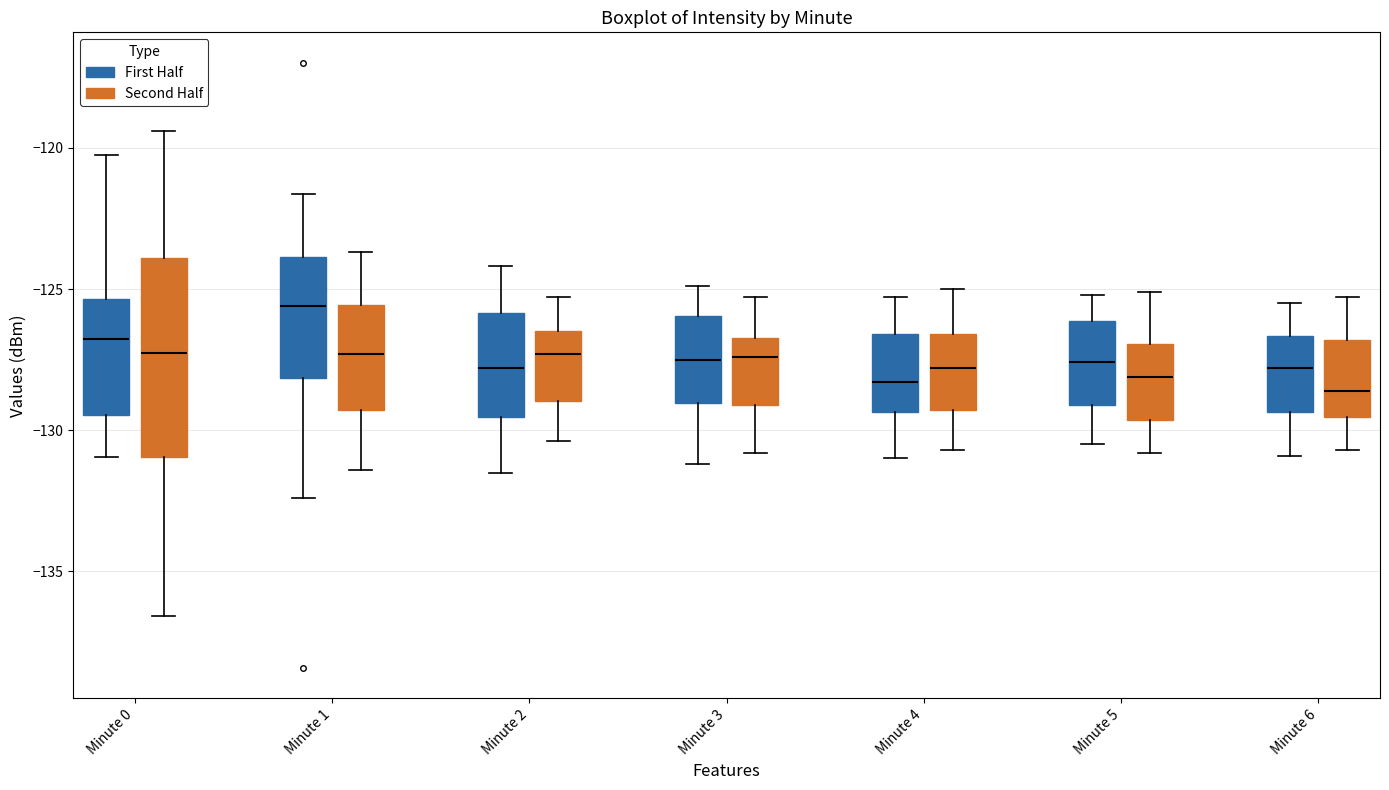

Where does the lower whisker of the box for Minute 4 (Second Half) end on the y-axis? The values are not printed on the chart, so give them approximately, as read against the axis.

-130.5